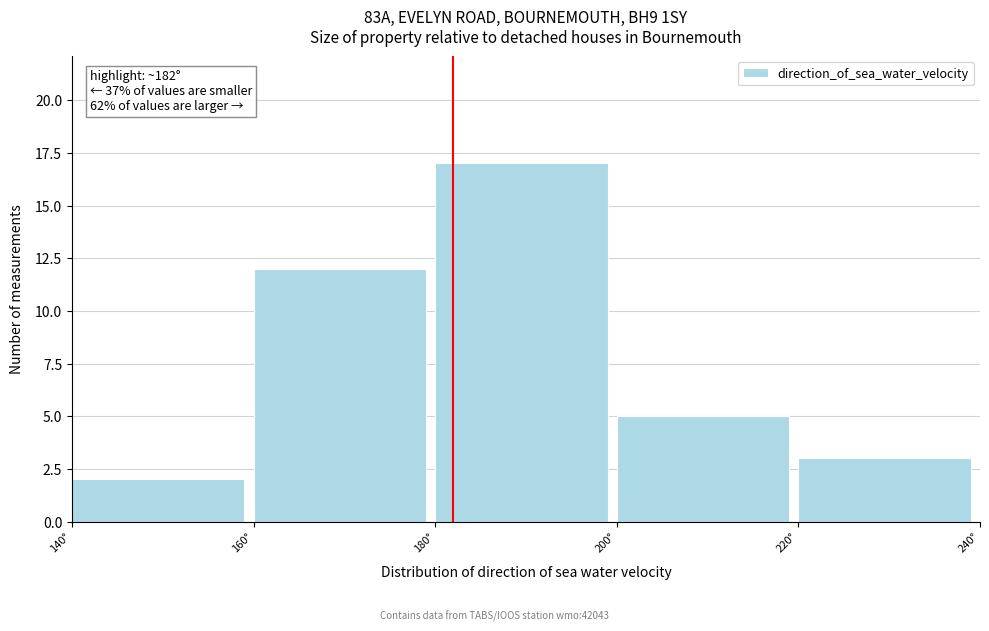

Which range on the x-axis has the tallest bar?

180 to 200